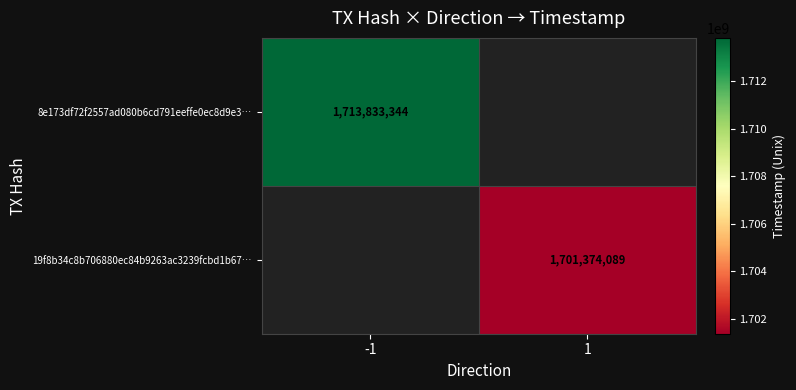

The 8e173df72f2557ad080b6cd791eeffe0ec8d9e3… series shows 1713833344 at -1. True or false?

True